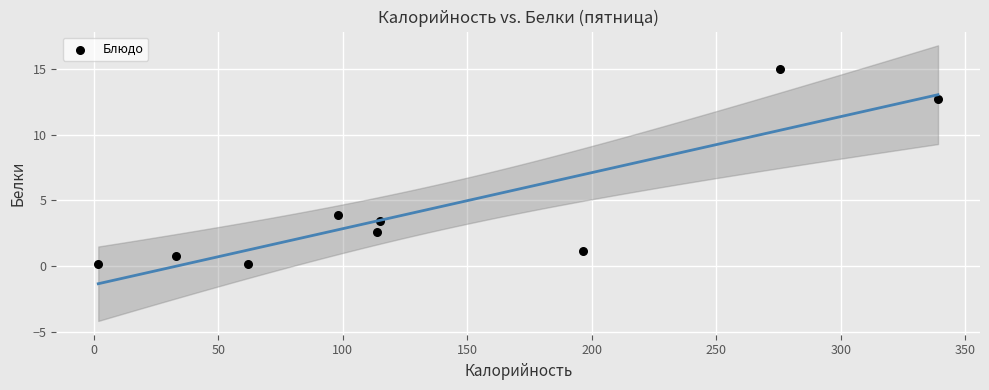

What is the range of Y values (max minus min)?

14.9